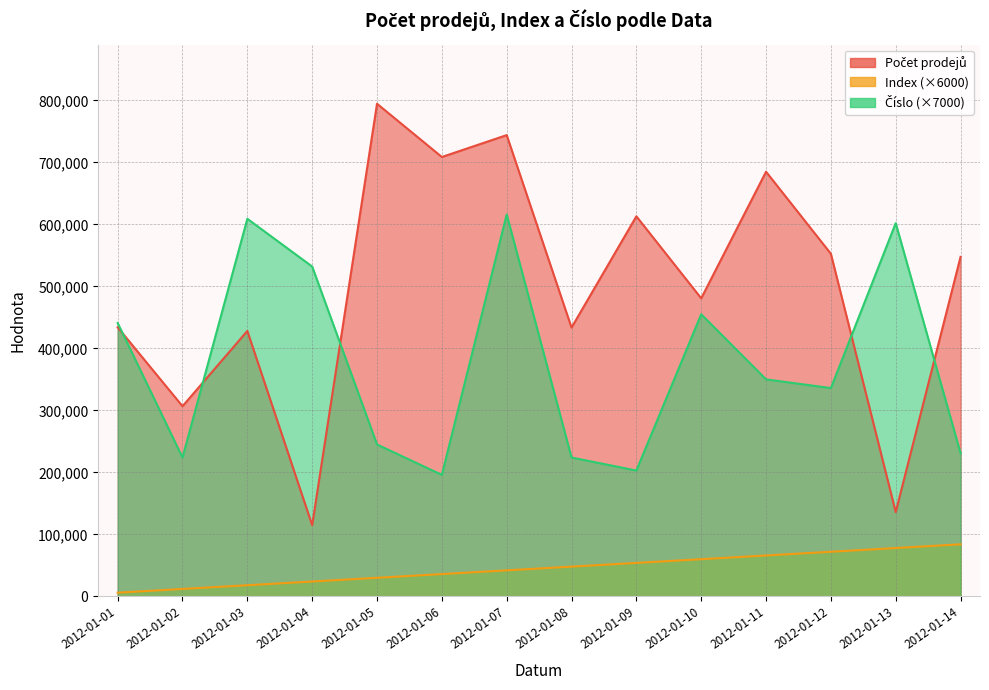

How many lines are shown in the chart?

3